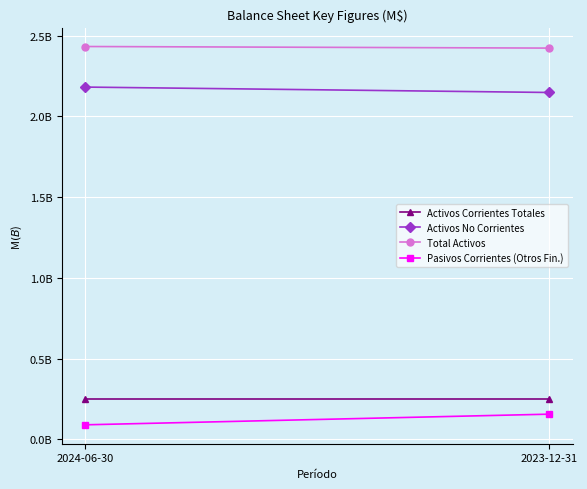

Reading right to left, transcribe all the data shown in this chart.

Activos Corrientes Totales: 251313223	251313223
Activos No Corrientes: 2148343319	2181819932
Total Activos: 2423347729	2433133155
Pasivos Corrientes (Otros Fin.): 155416801	89471870